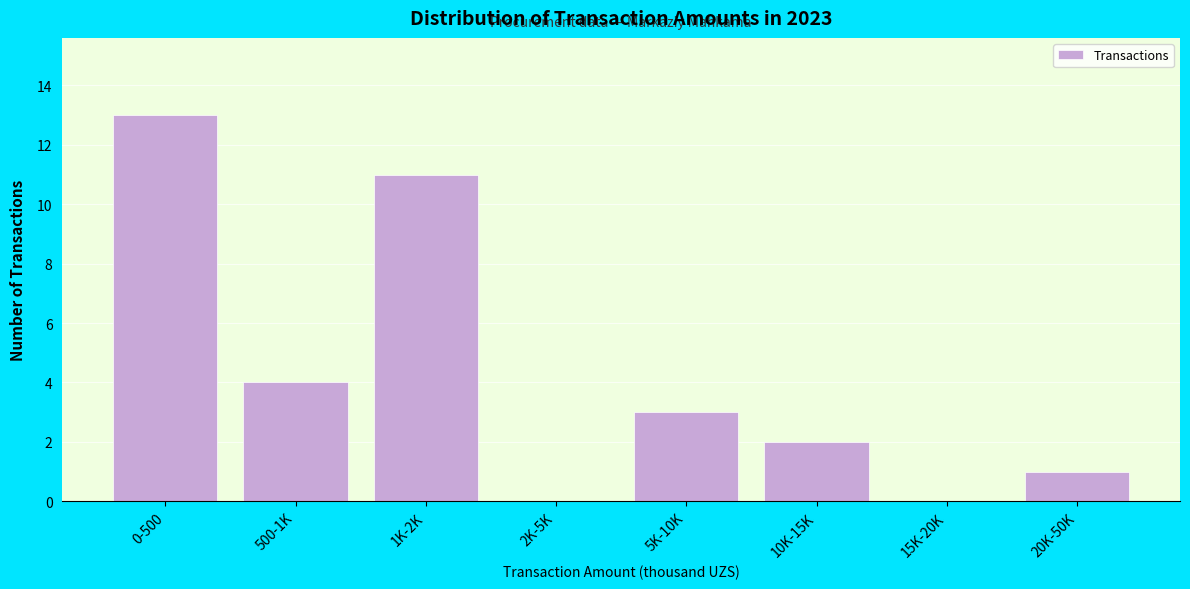

Reading left to right, what are all the values shown in this chart?

0-500=13	500-1K=4	1K-2K=11	2K-5K=0	5K-10K=3	10K-15K=2	15K-20K=0	20K-50K=1